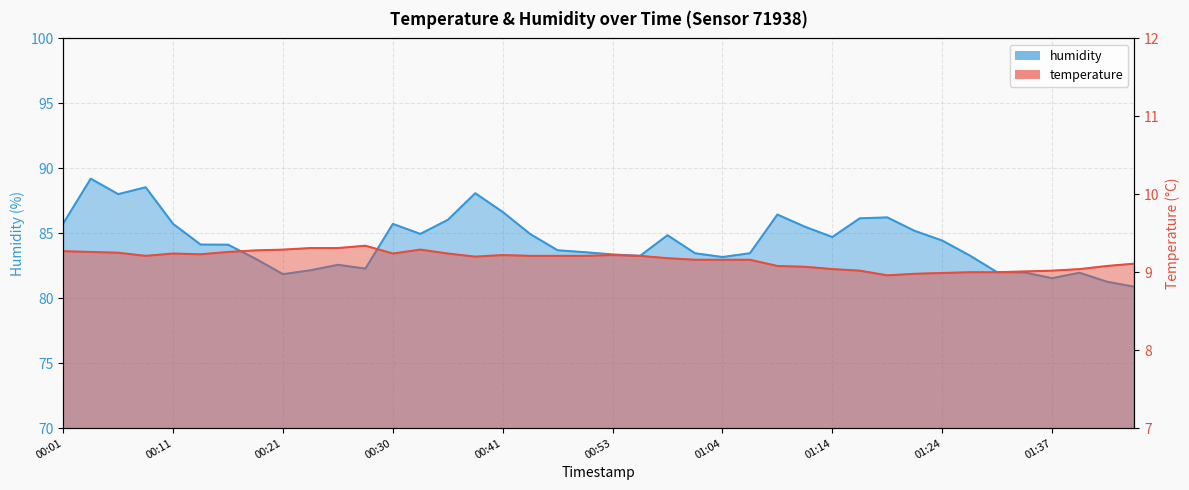

What position from the left is 00:28?

12